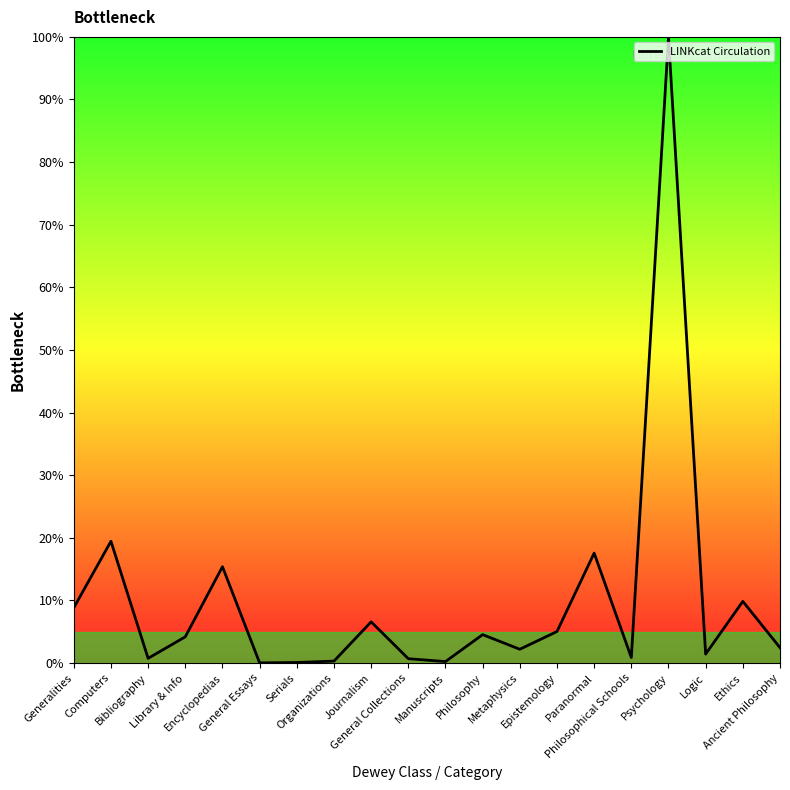

What is the difference between the maximum and minimum values?

100.0